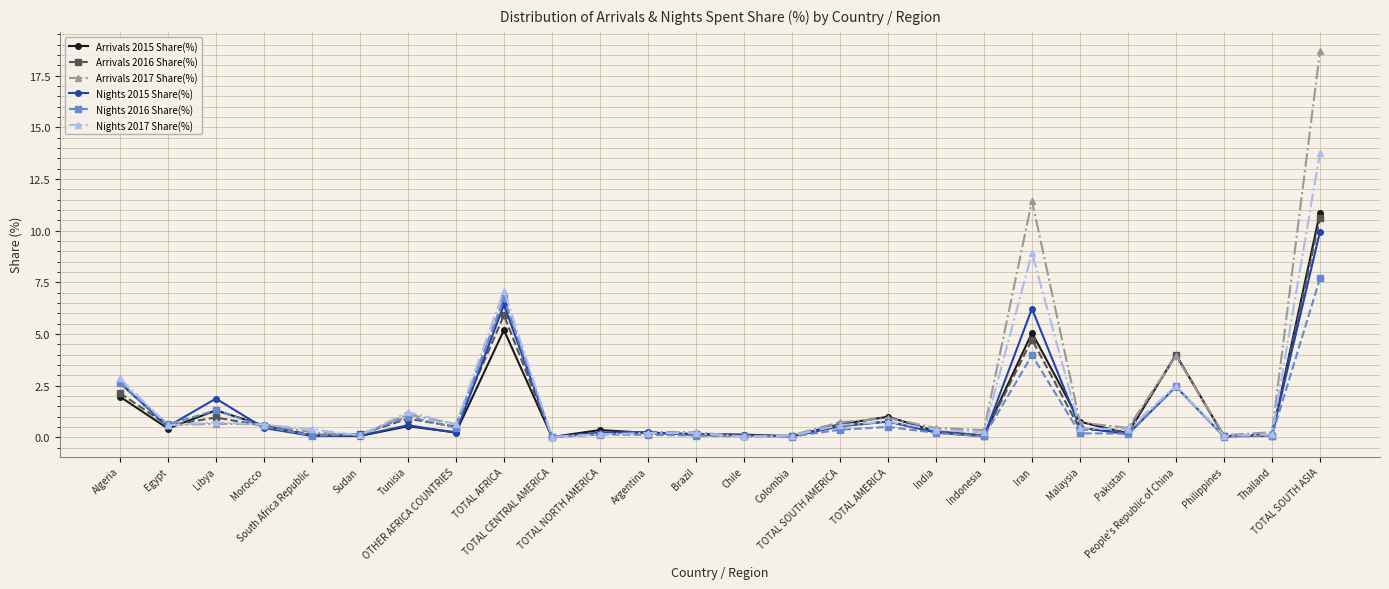

True or false: Arrivals 2015 Share(%) has more than 0 interior local peaks.

True